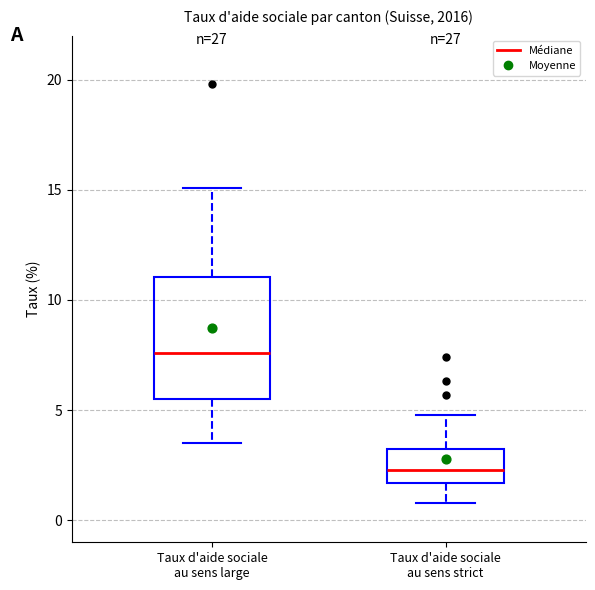

Comparing the boxes themselves (not the whiskers), which one is the tallest?

Taux d'aide sociale au sens large